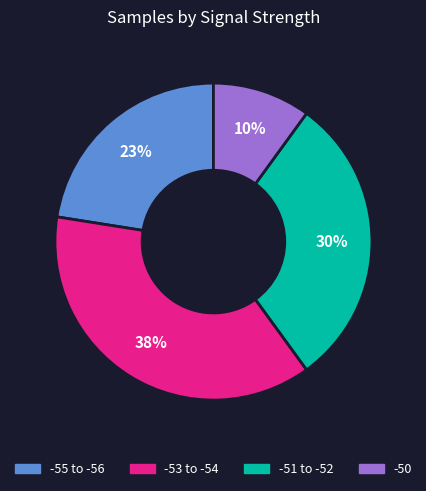

Is there any slice that represents more than half of the pie?

No